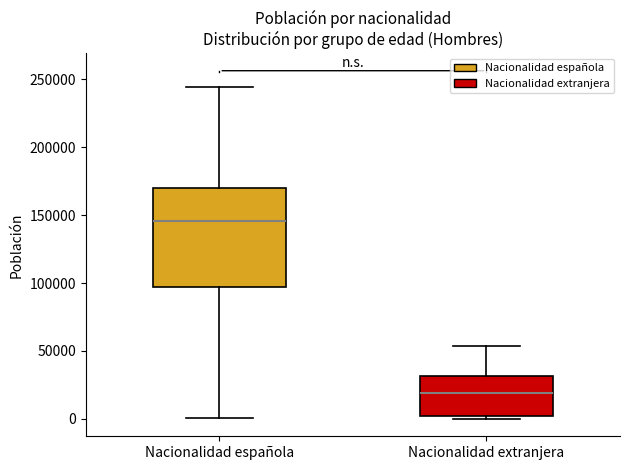

Which box is the tallest, from its lower edge to its upper edge?

Nacionalidad española